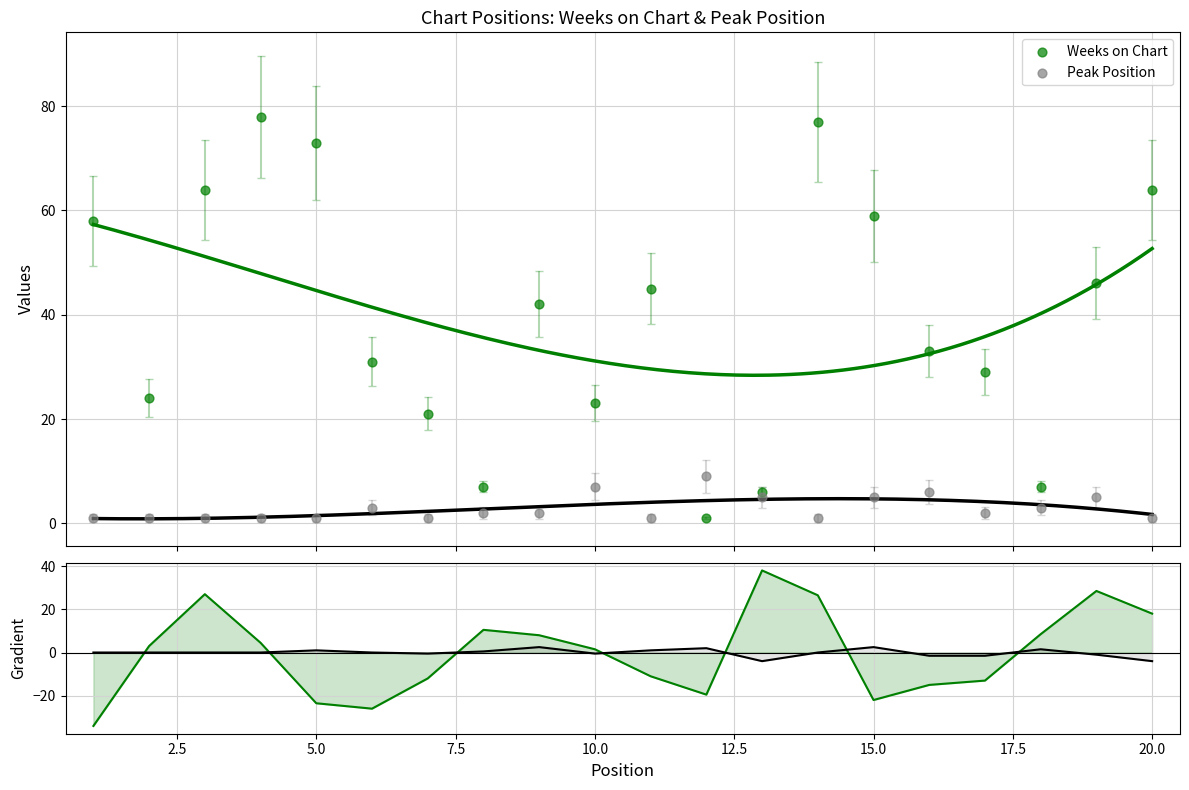

Which series has the largest Y range (max minus min)?

Weeks on Chart